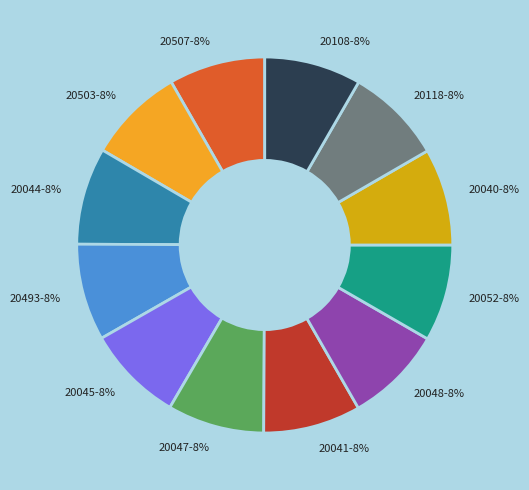

How many segments does this pie chart have?

12